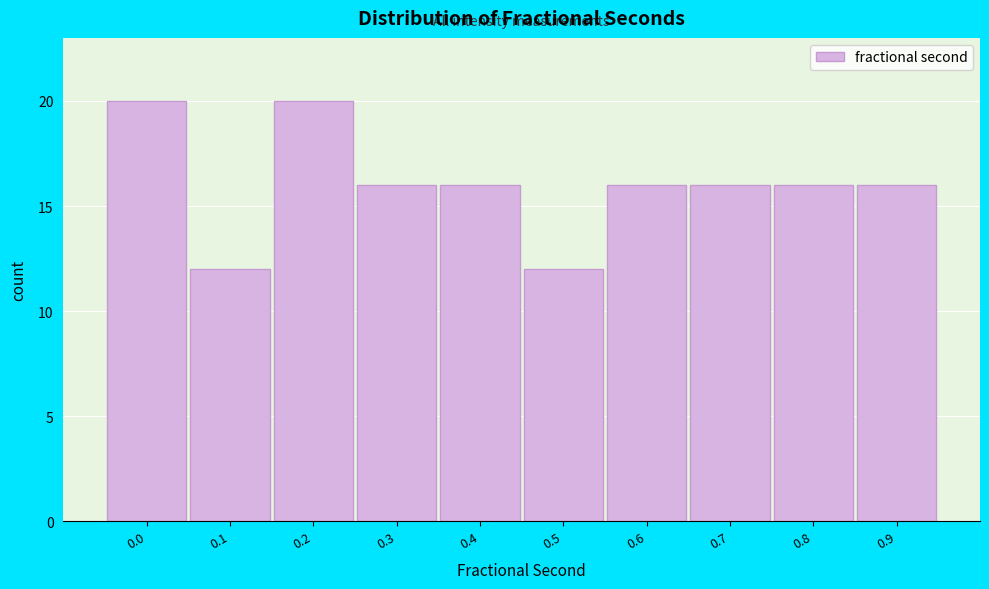

Reading left to right, transcribe all the data shown in this chart.

20	12	20	16	16	12	16	16	16	16